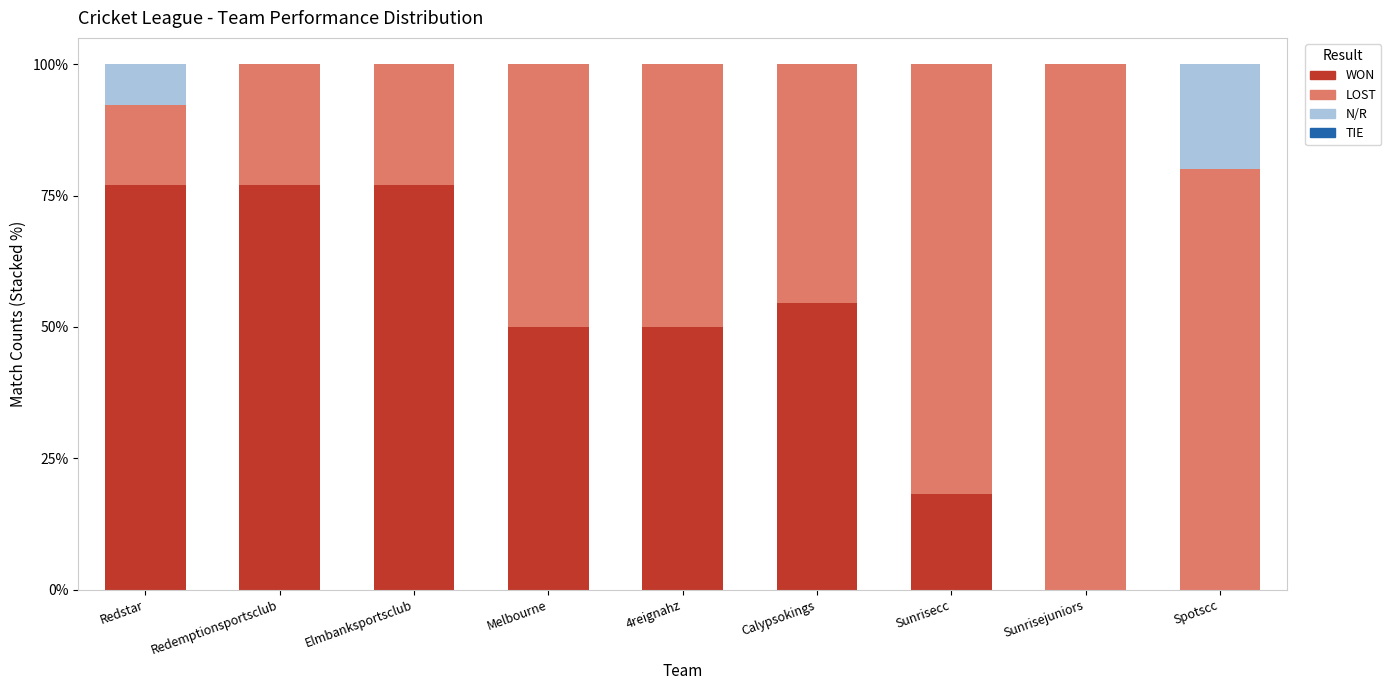

What is the total value across all series at Elmbanksportsclub?

100.0